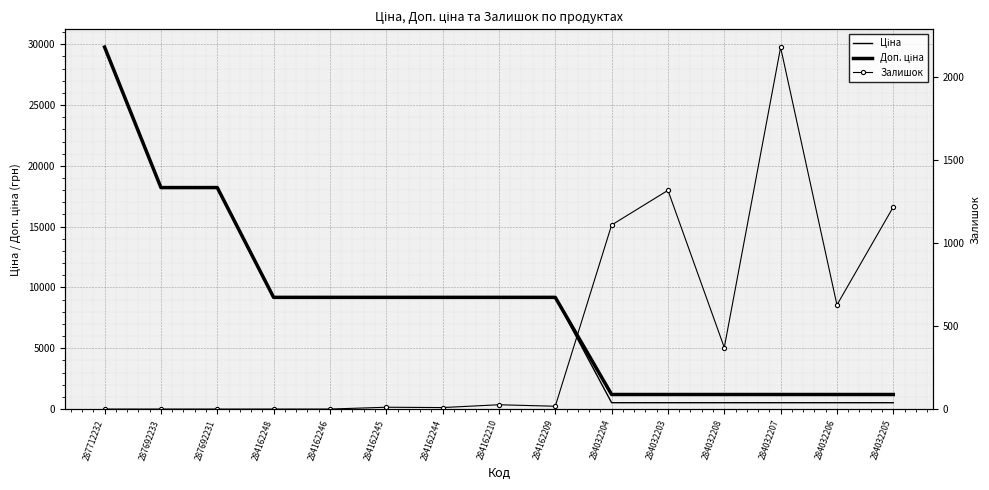

True or false: Ціна and Доп. ціна cross at least once.

False